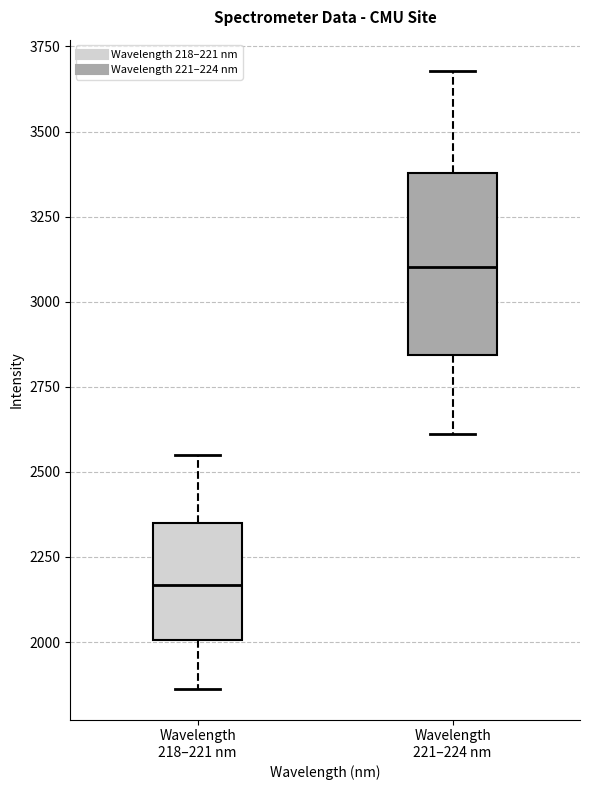

Reading left to right, read every box against the y-axis: the position of its median line, the range the box covers, and the ends of its whiskers. The values are not printed on the chart, so give them approximately, as read against the axis.

Wavelength 218–221 nm: median 2150, box 2000 to 2350, whiskers 1850 to 2550
Wavelength 221–224 nm: median 3100, box 2850 to 3400, whiskers 2600 to 3700